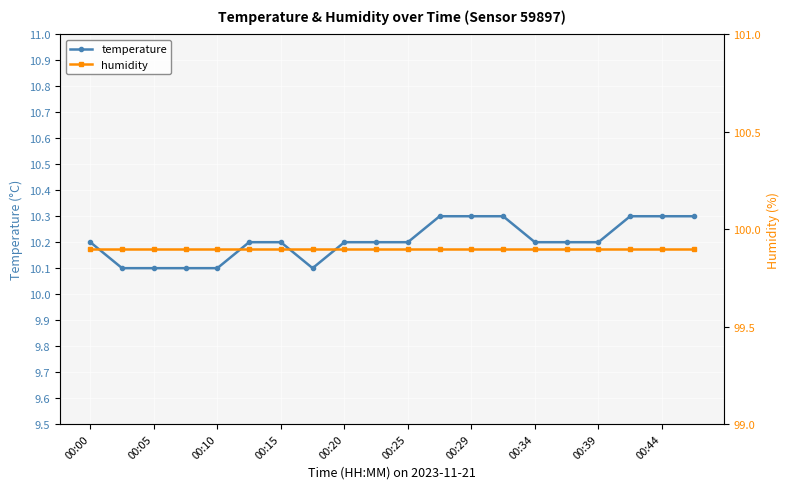

What is the approximate value of temperature at 00:44?

10.3